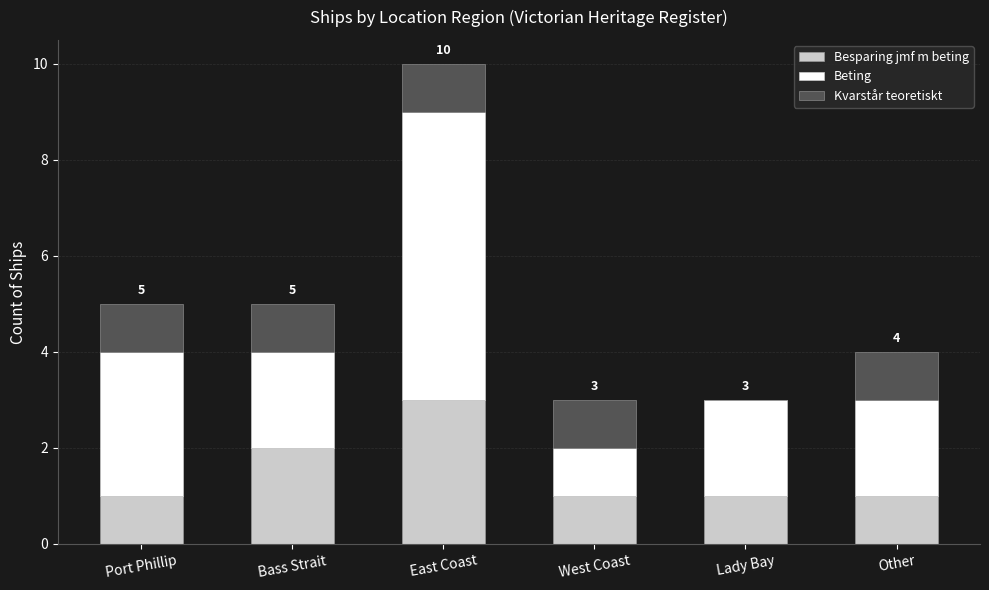

How many series are shown in this chart?

3